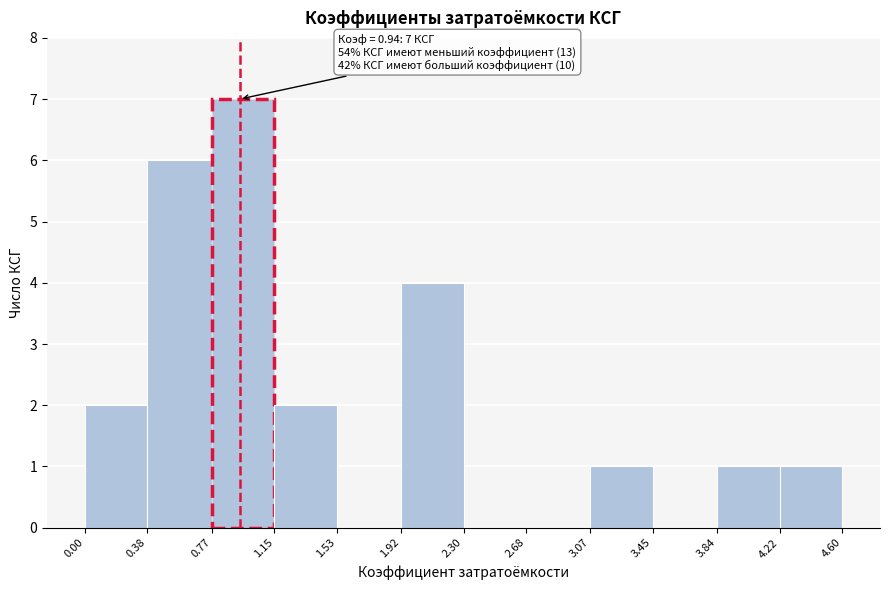

Which range on the x-axis has the tallest bar?

0.77 to 1.15